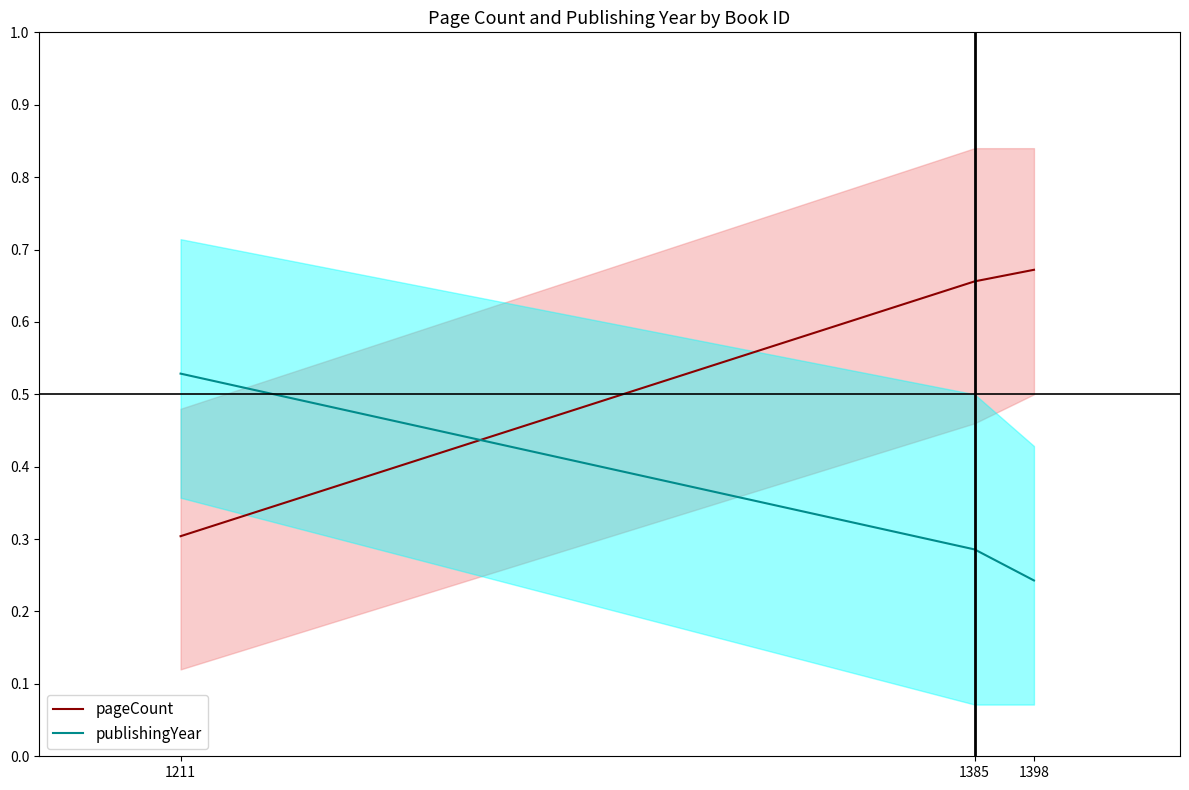

What is the sum of all pageCount values?

1.6